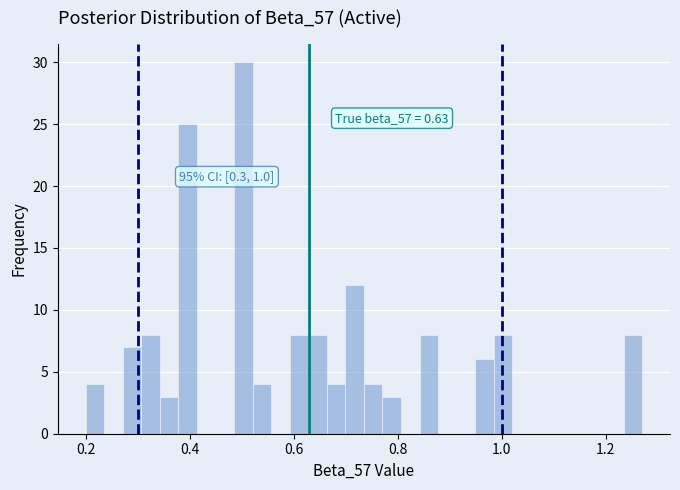

Read against the x-axis, roughly where is the centre of the tallest bar?

0.50